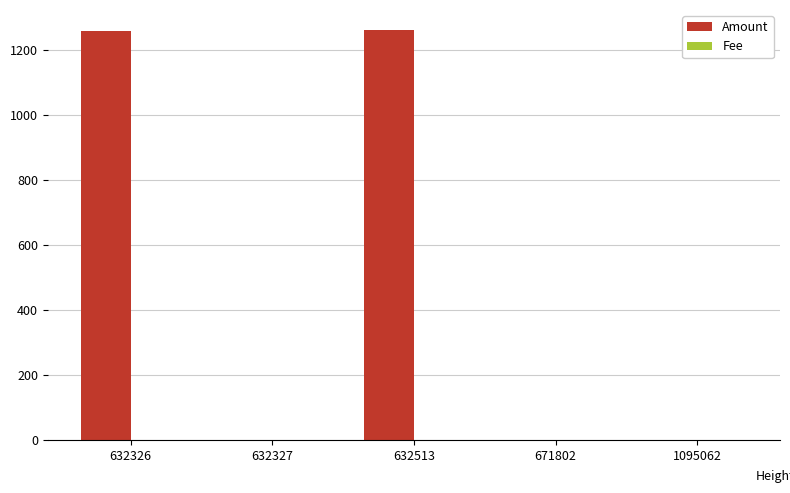

Count the number of categories in the chart.

5